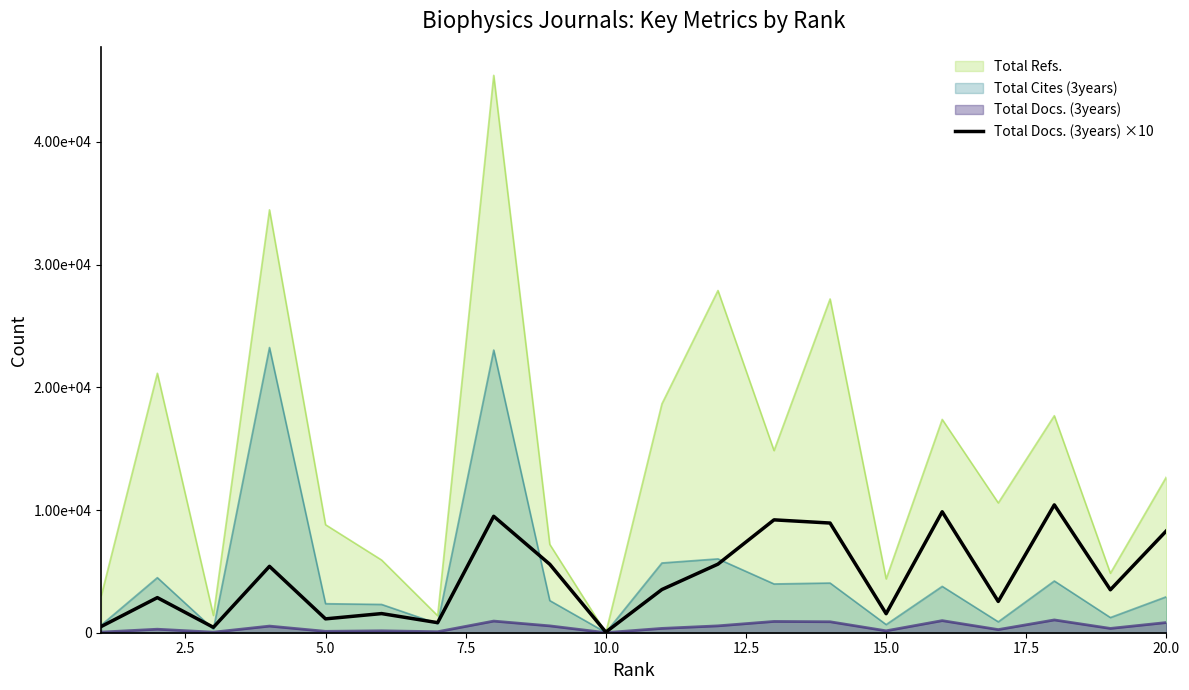

Does the chart display data point markers on the line(s)?

No